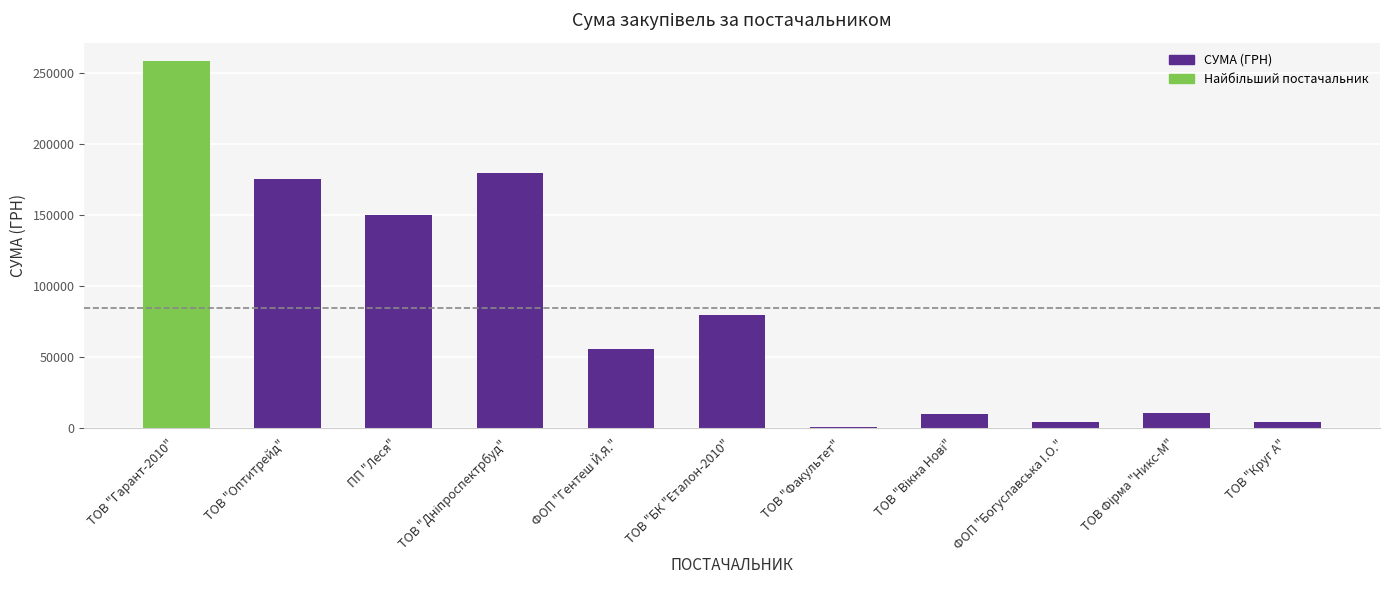

What is the sum of all values?

928459.8